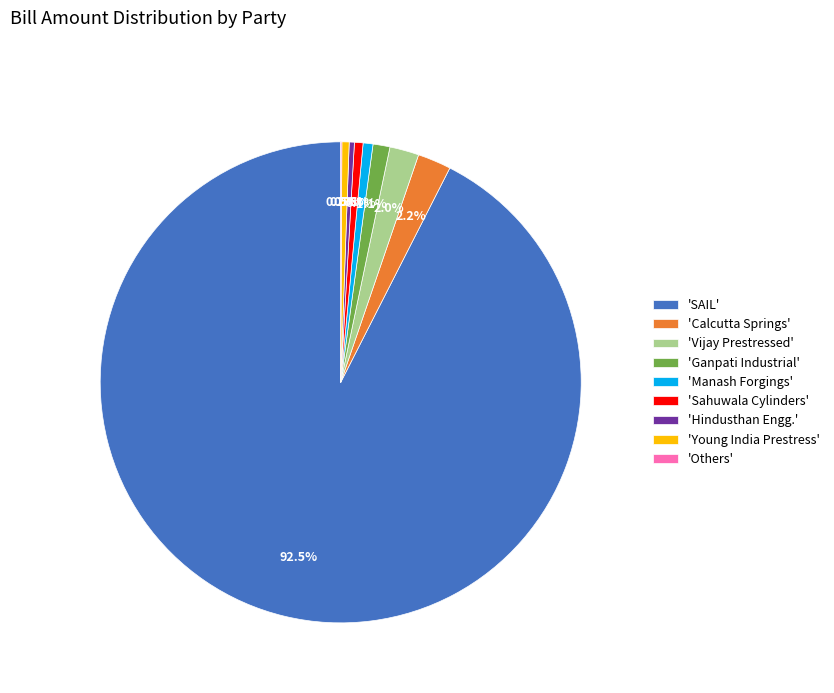

Does 'SAIL' account for over 50% of the chart?

Yes